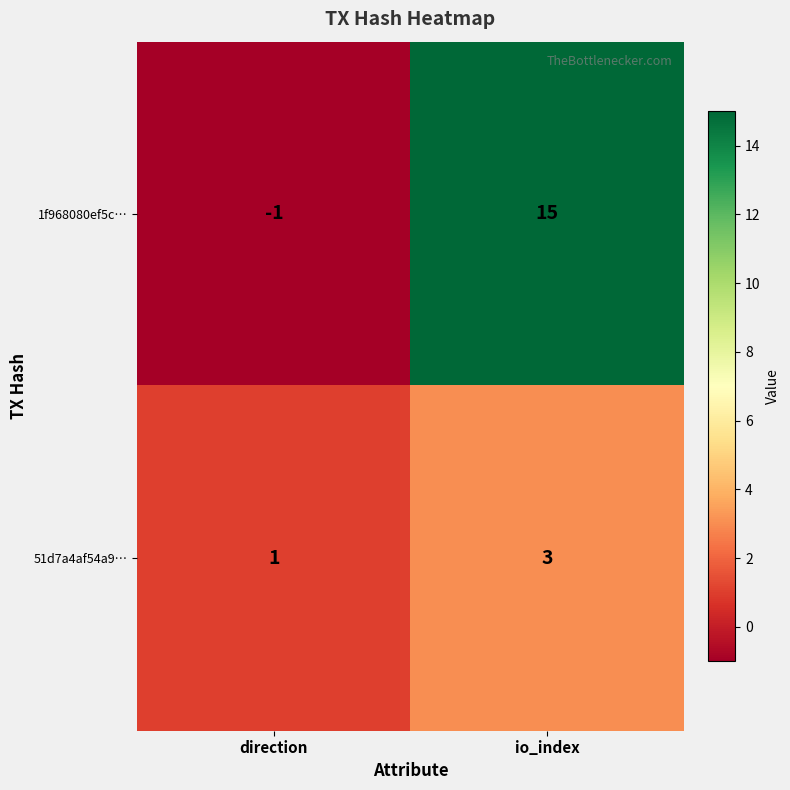

Rank the series by their maximum value, from lowest to highest.

51d7a4af54a9…, 1f968080ef5c…